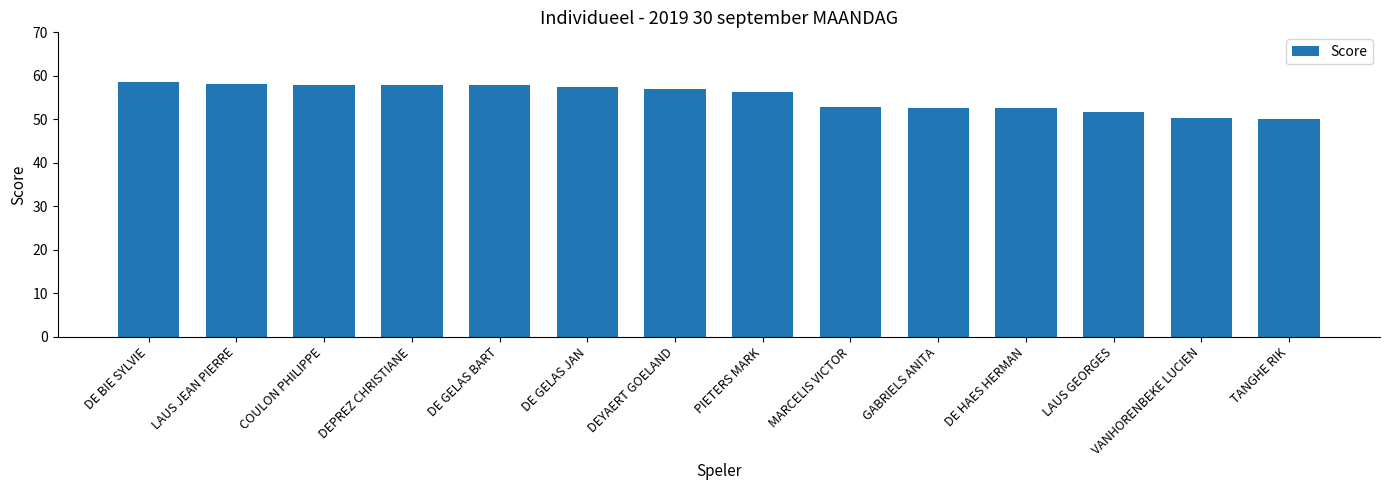

What is the ratio of the value at GABRIELS ANITA to the value at LAUS JEAN PIERRE?

0.9